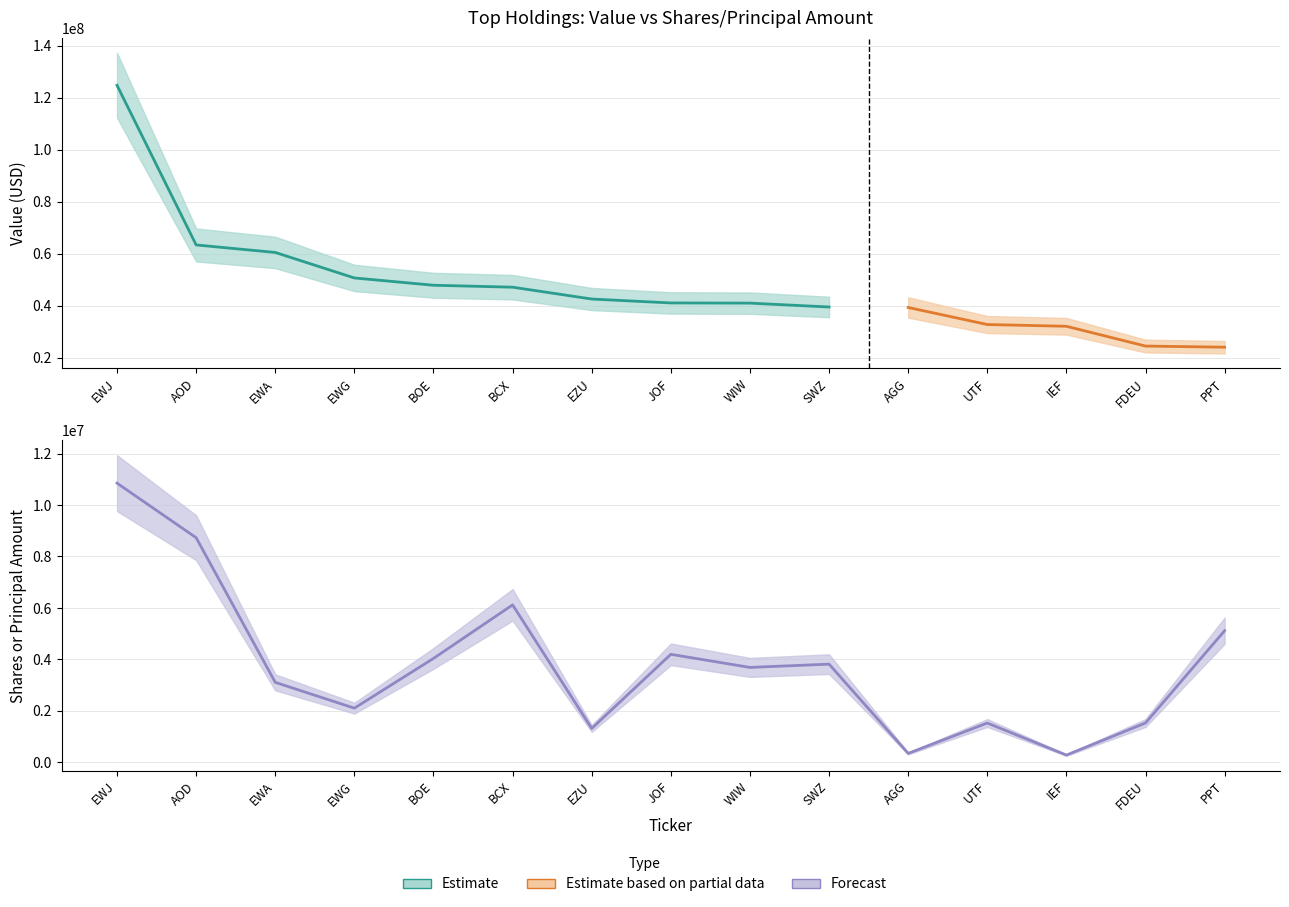

How many values in the Shares/Principal series exceed 3690289?

7